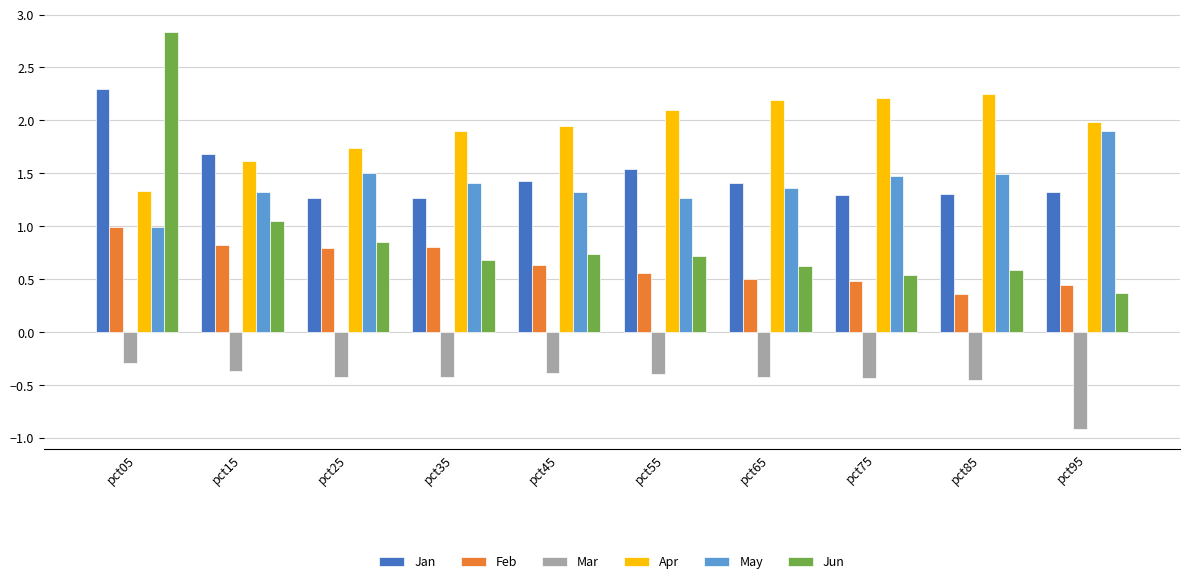

At how many categories does at least one series exceed 1?

10